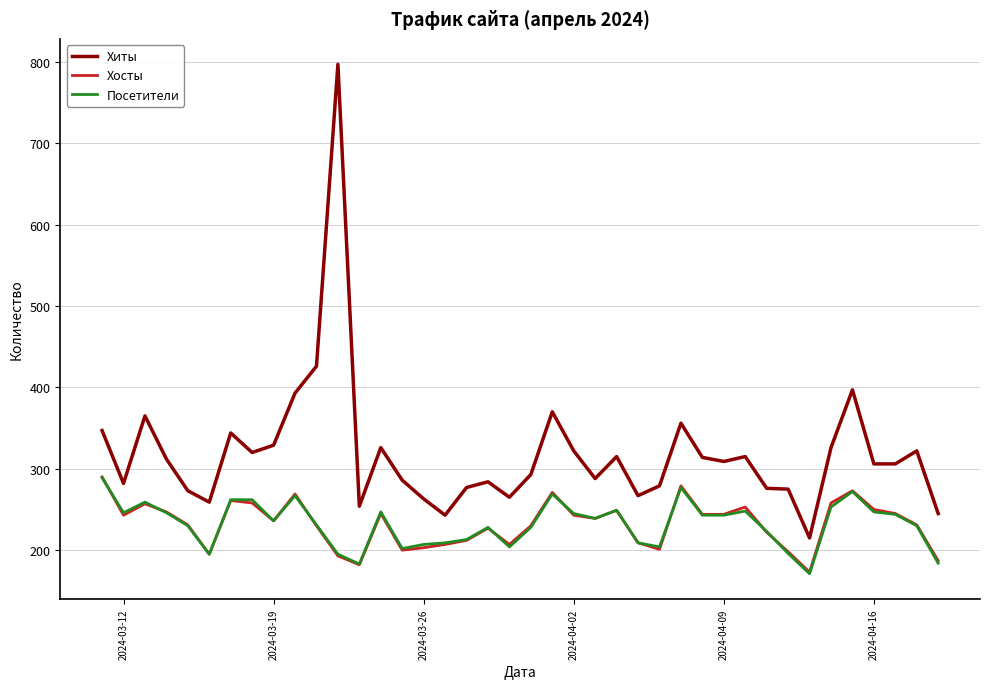

What is the lowest value of the Хиты series?

215